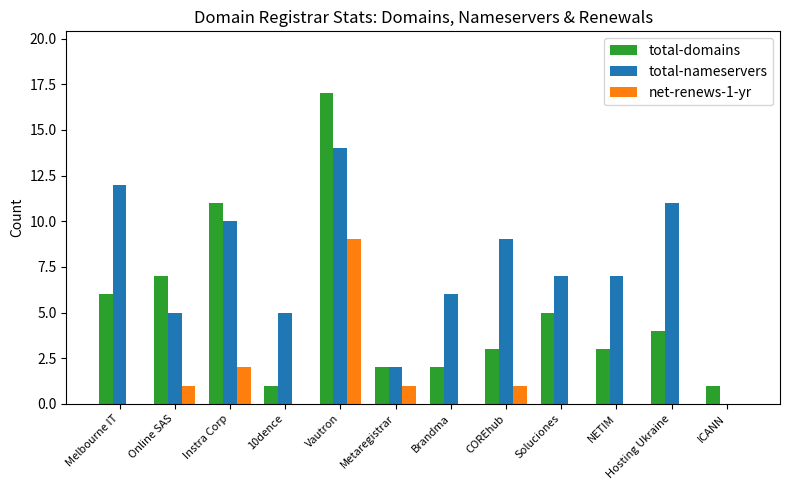

At which category does the chart reach its peak across all series?

Vautron